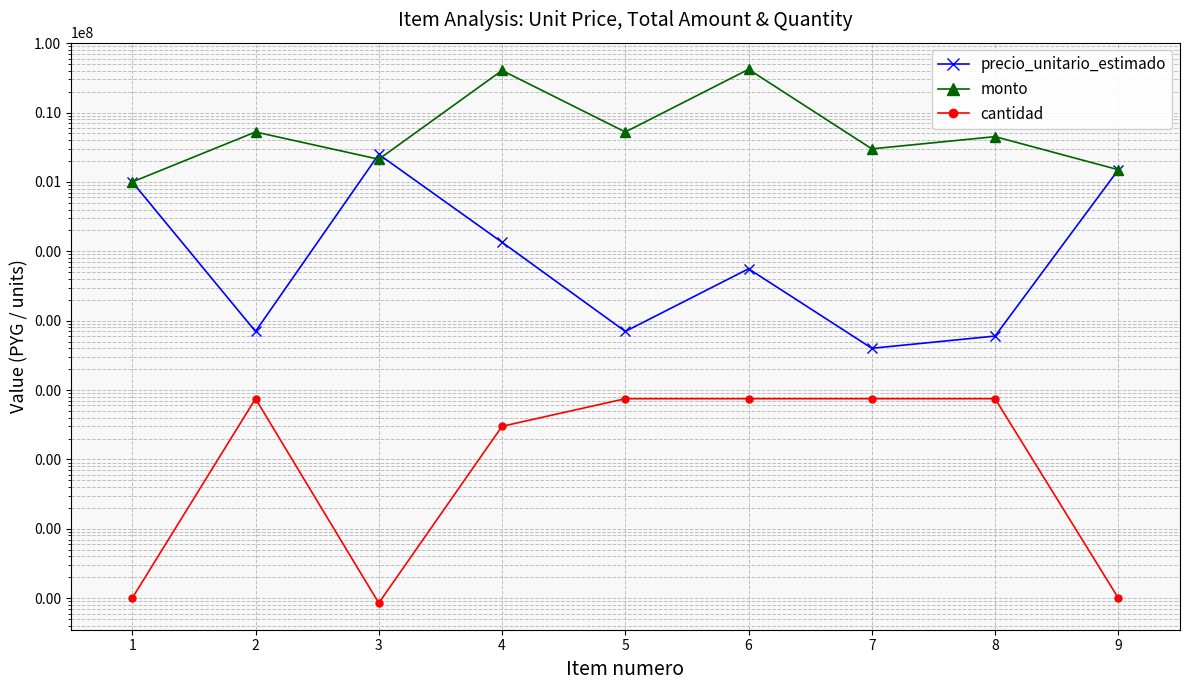

What is the spread (max minus min) of values at 8?

4499250.0